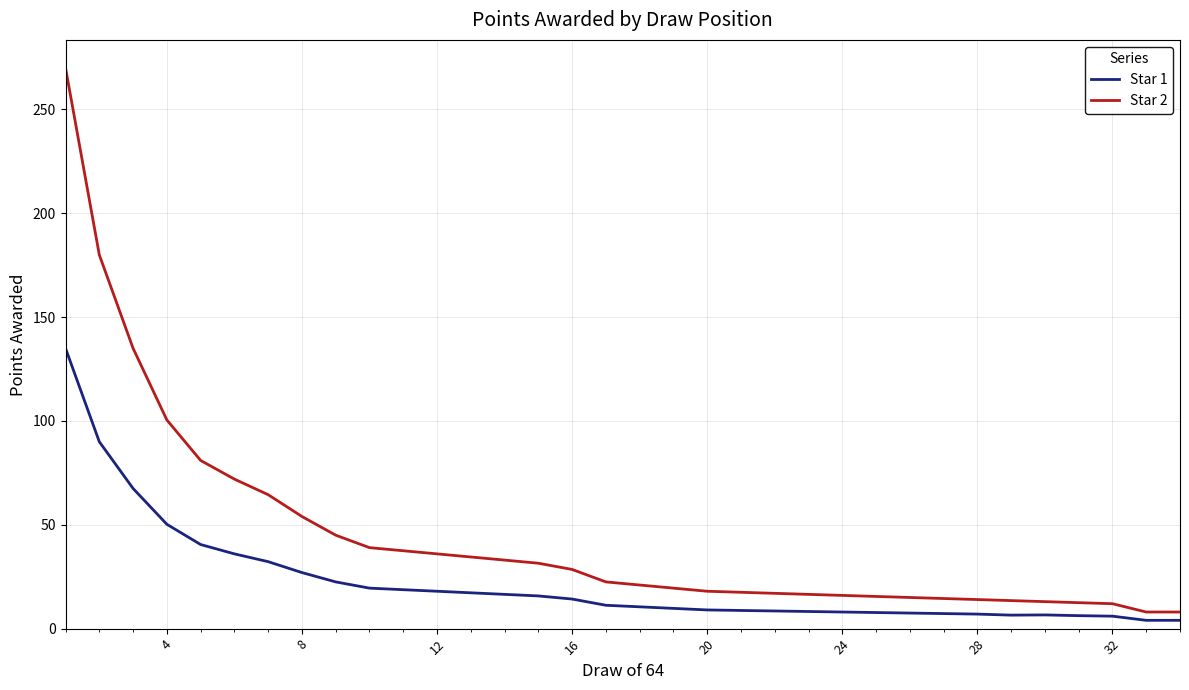

Which series has the largest total across all categories?

Star 2